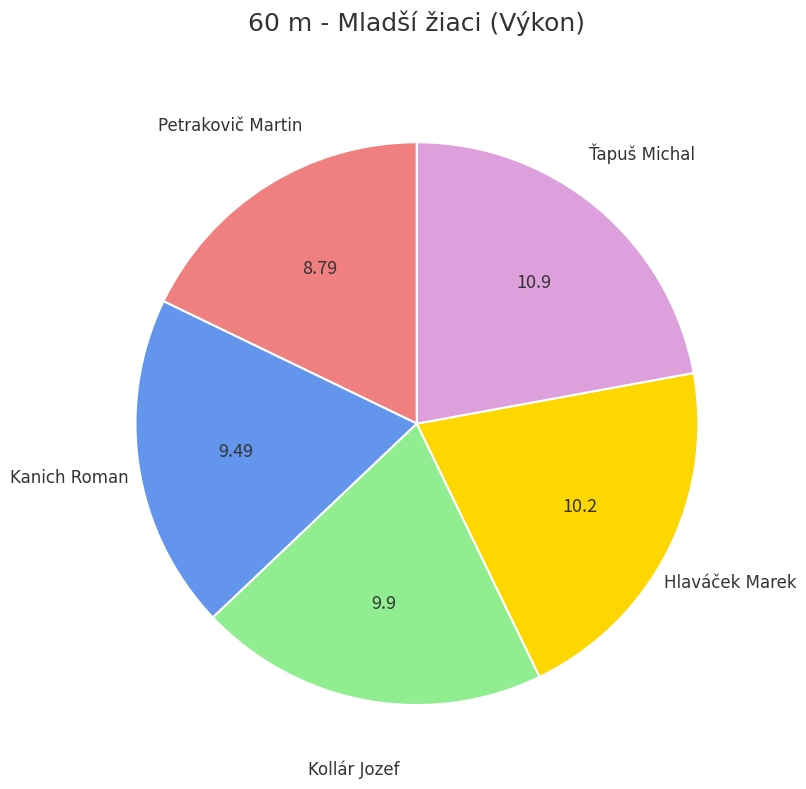

Is there any slice that represents more than half of the pie?

No